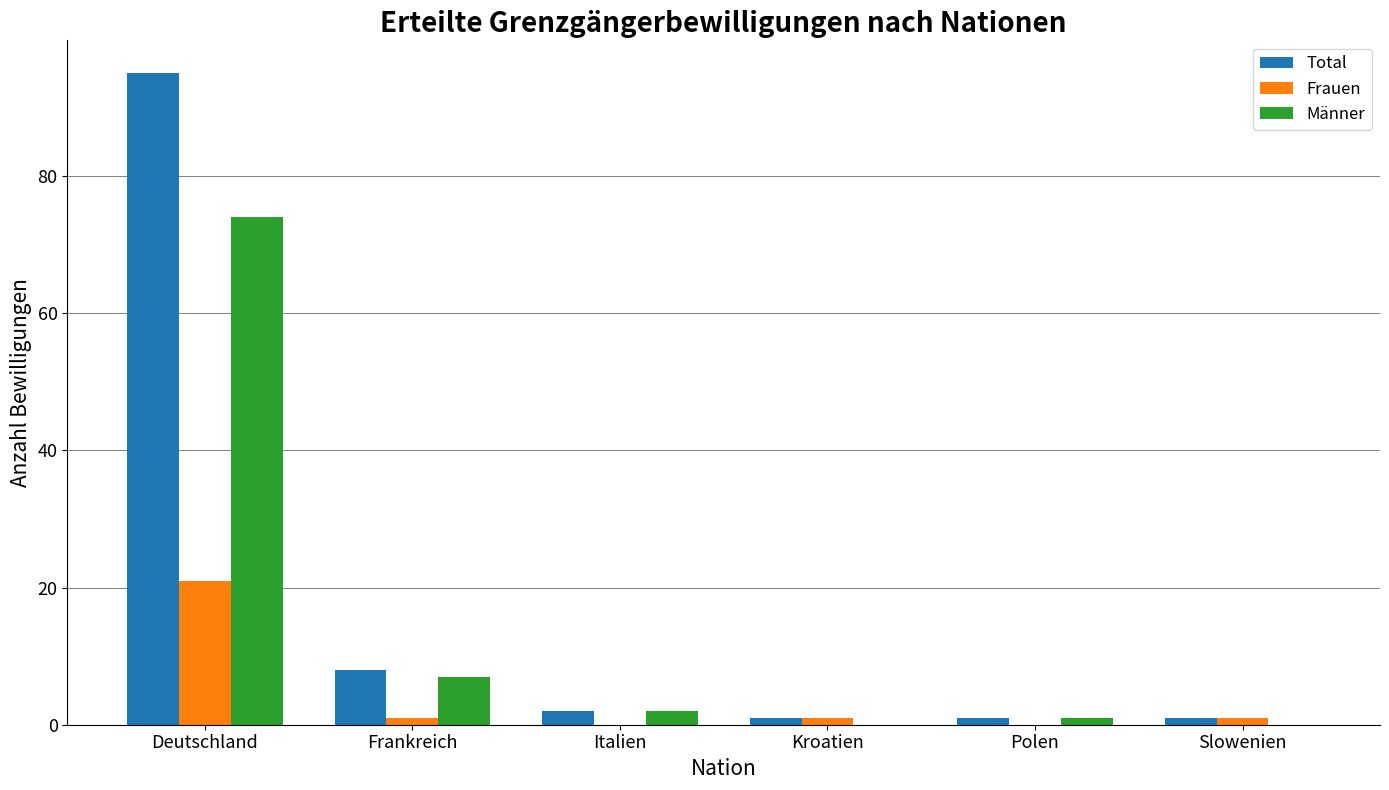

Is the value of Frauen at Italien greater than the value of Männer at Italien?

No